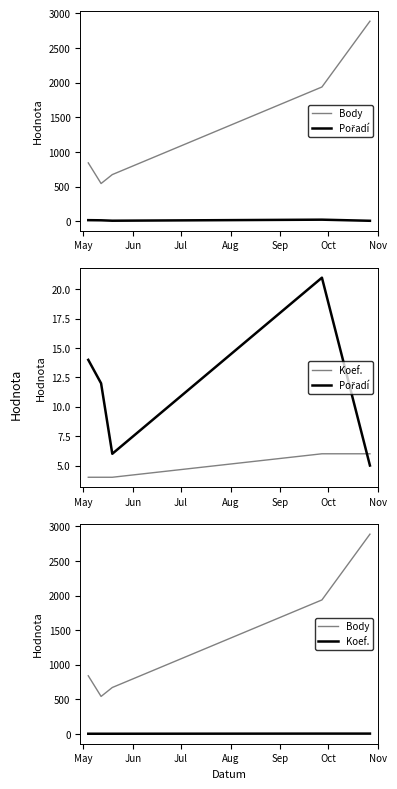

True or false: Pořadí and Body intersect in this chart.

False